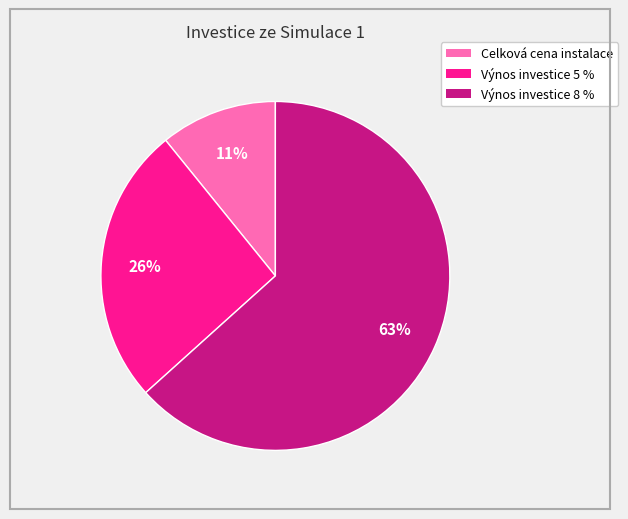

Do Celková cena instalace and Výnos investice 5 % together represent more than half of the pie?

No